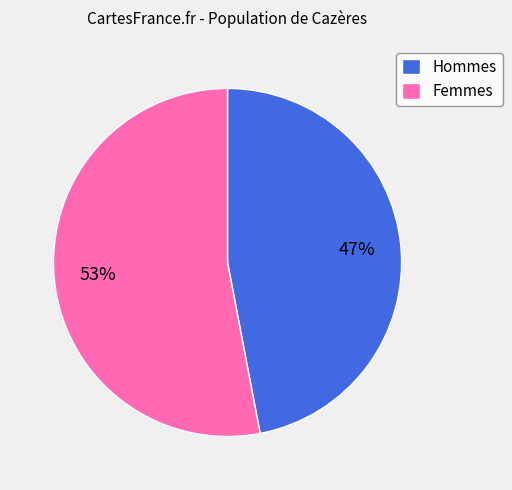

Does any single category account for the majority?

Yes